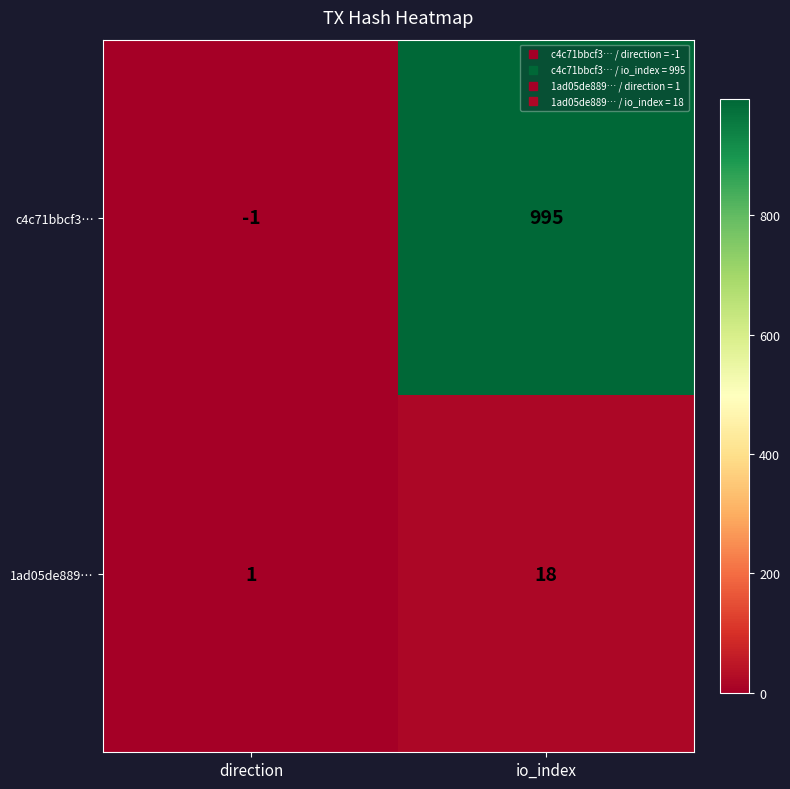

Rank the series by their average value, from lowest to highest.

1ad05de889…, c4c71bbcf3…